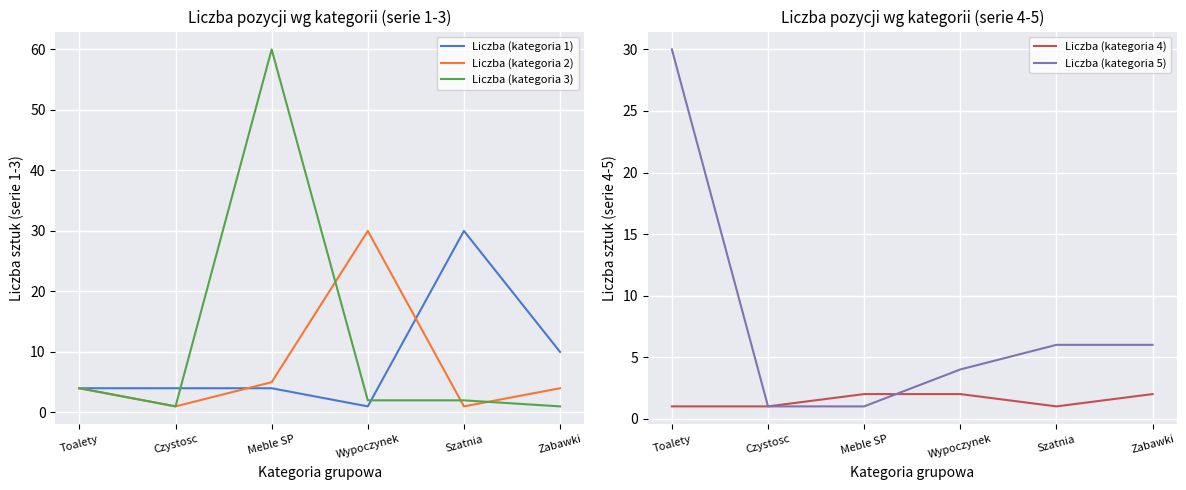

Where does the Liczba (kategoria 2) series first go above 4?

Meble SP